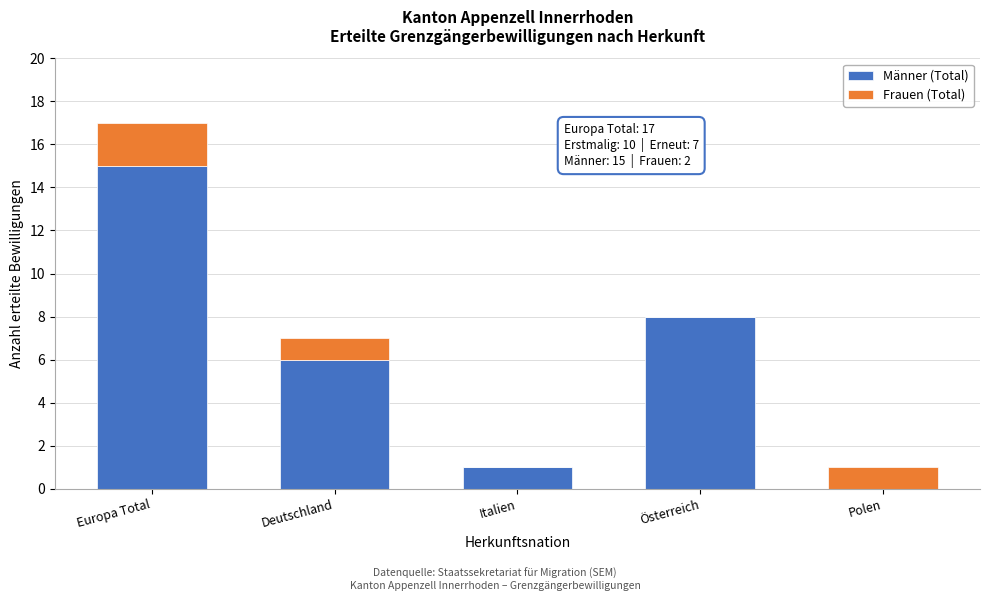

Reading right to left, transcribe the values for Männer (Total).

Polen=0	Österreich=8	Italien=1	Deutschland=6	Europa Total=15